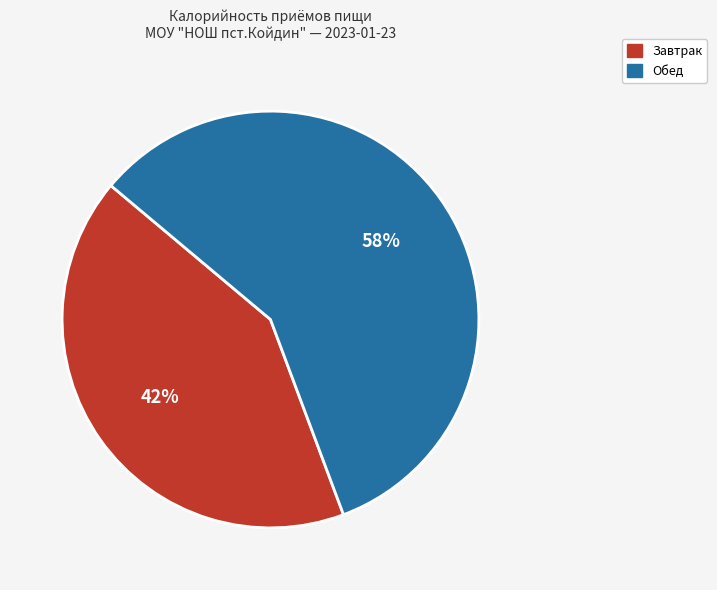

Which slice is the largest?

Обед